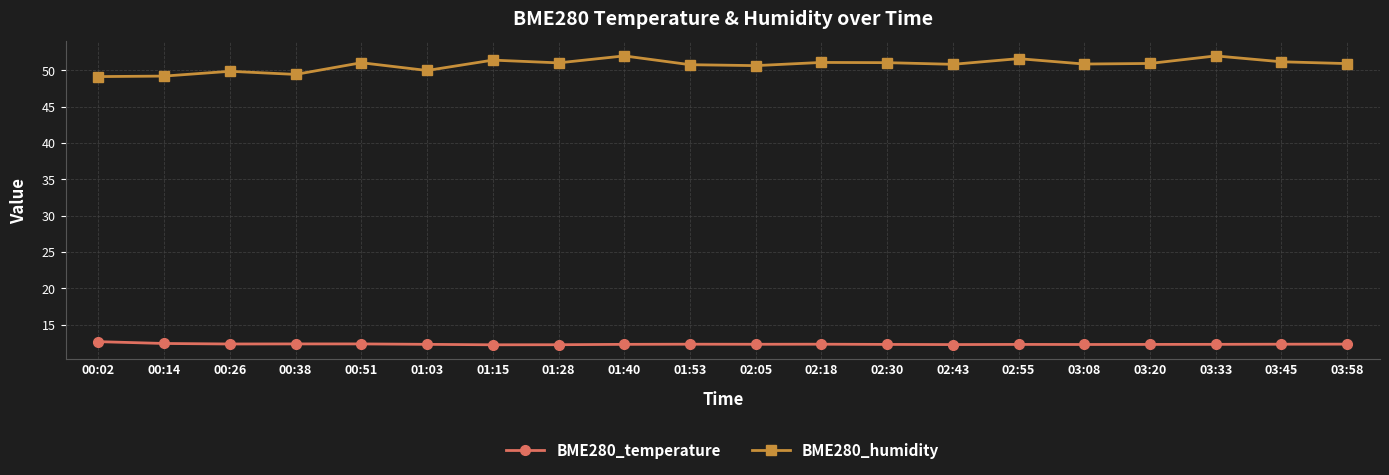

What is the label of the 5th point from the right?

03:08